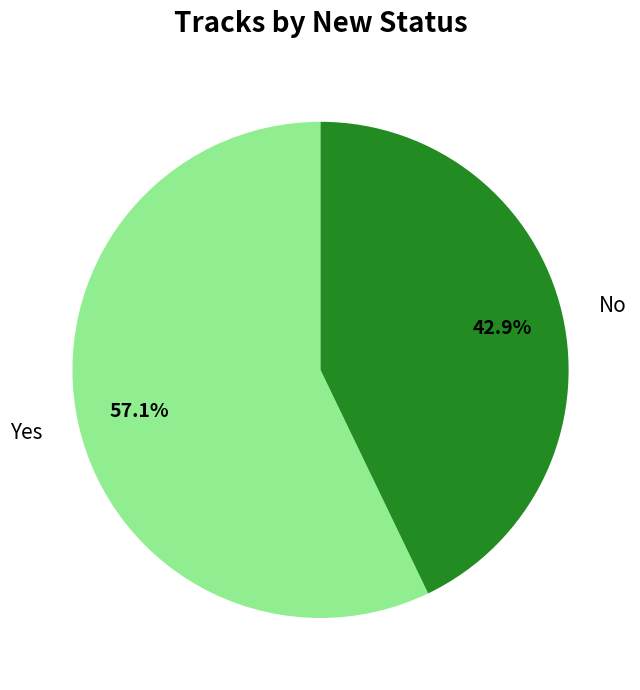

To the nearest percent, what is the difference between the Yes and No slice percentages?

14%